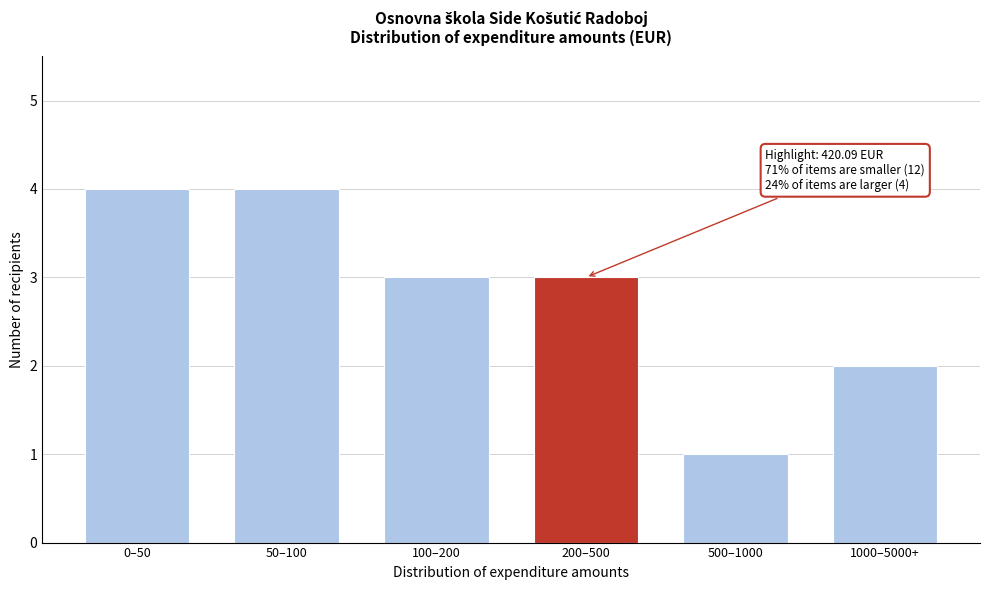

Reading right to left, what are all the values shown in this chart?

2	1	3	3	4	4